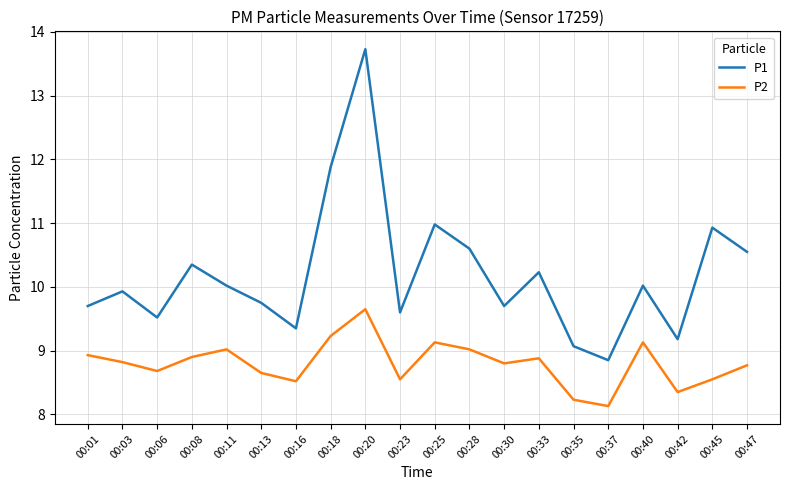

Which category has the highest value in the P1 series?

00:20